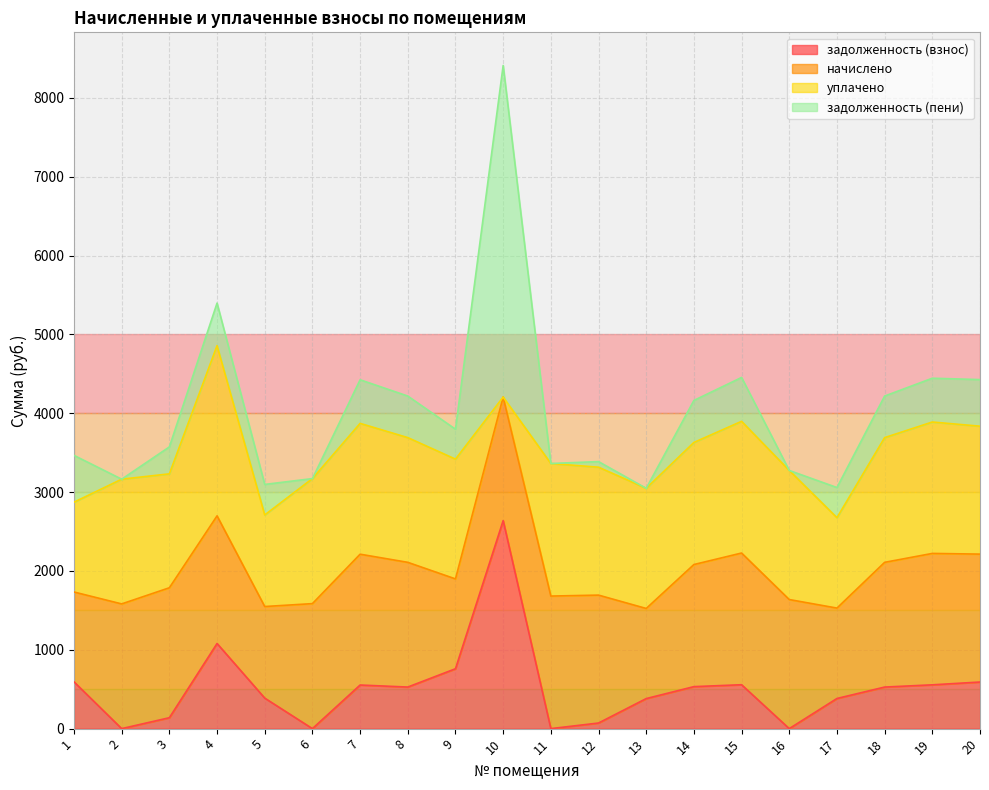

Is it true that начислено equals 725.7 at 9?

False